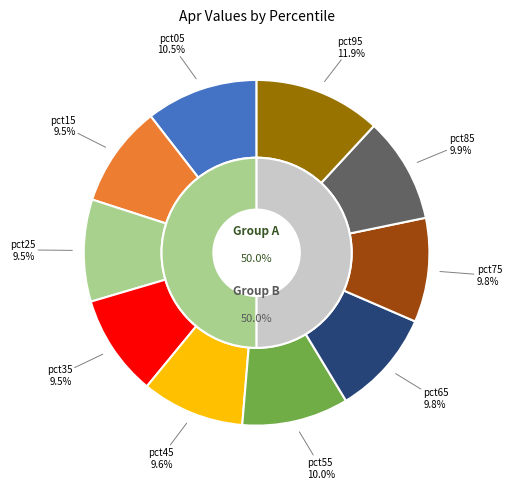

To the nearest percent, what percentage of the pie is pct05?

10%